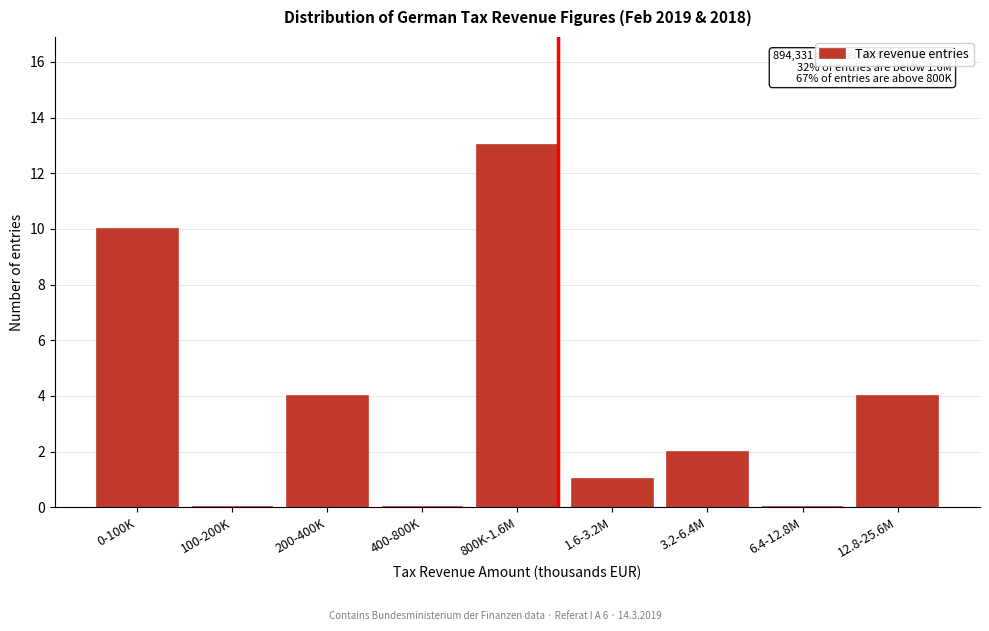

Reading right to left, extract all data points from this chart.

12.8-25.6M=4	6.4-12.8M=0	3.2-6.4M=2	1.6-3.2M=1	800K-1.6M=13	400-800K=0	200-400K=4	100-200K=0	0-100K=10